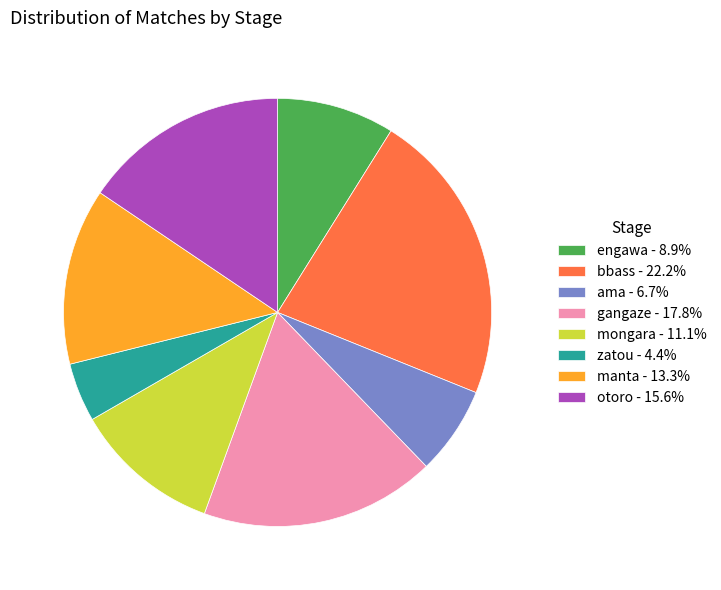

Does any single category account for the majority?

No